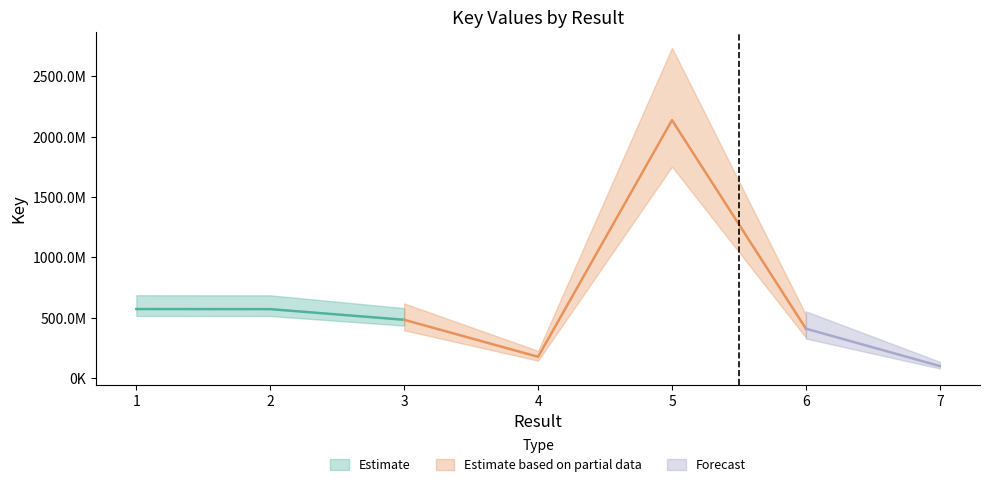

What is the maximum value shown in the chart?

2137767356